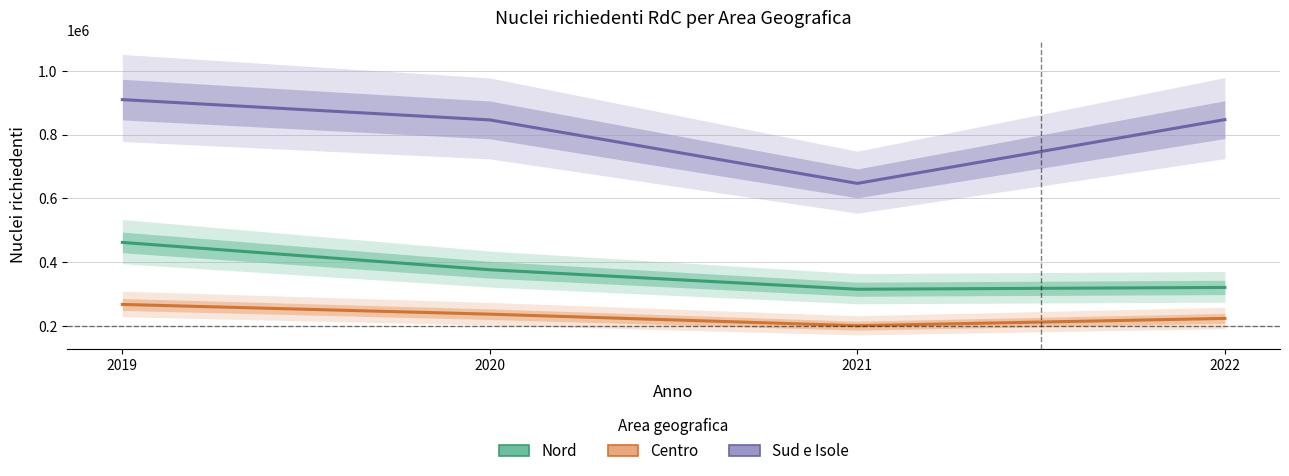

What is the sum of all Sud e Isole values?

3250269